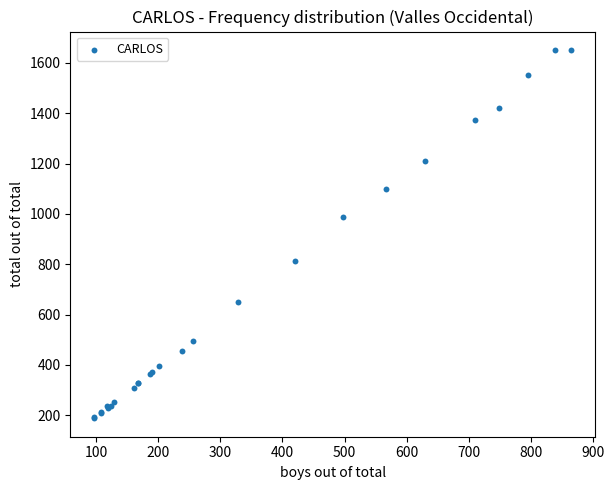

What Y value in the scatter plot is closest to 919?

988